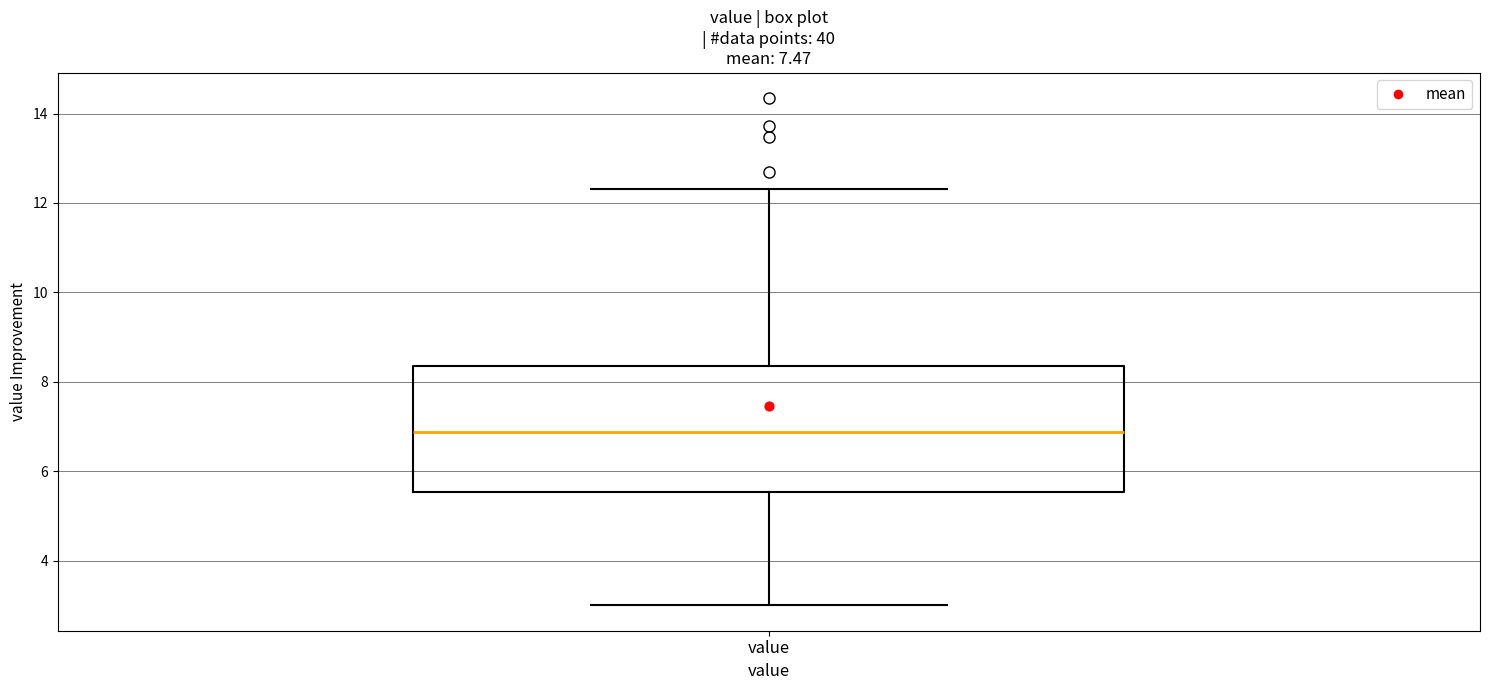

Read this box plot against the y-axis: the position of the median line, the range covered by the box, and the ends of both whiskers. The values are not printed on the chart, so give them approximately, as read against the axis.

median 6.8, box 5.6 to 8.4, whiskers 3.0 to 12.4